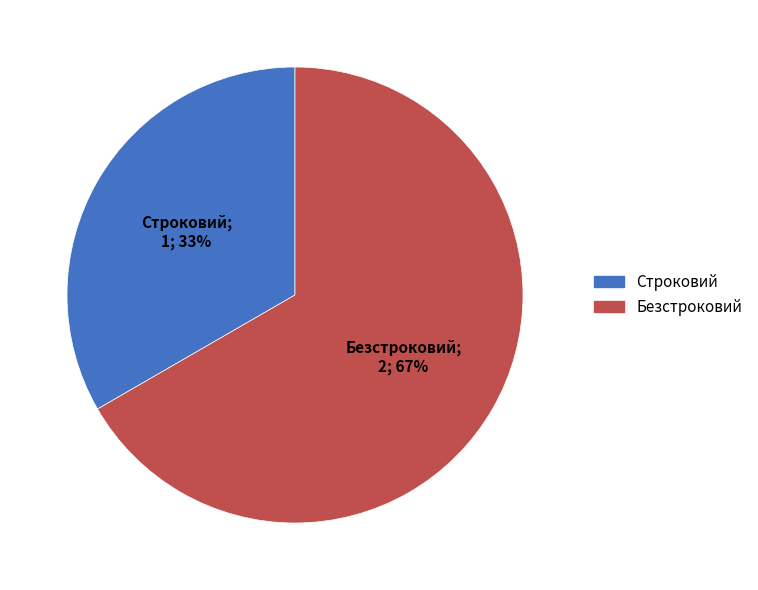

Does Безстроковий account for over 50% of the chart?

Yes